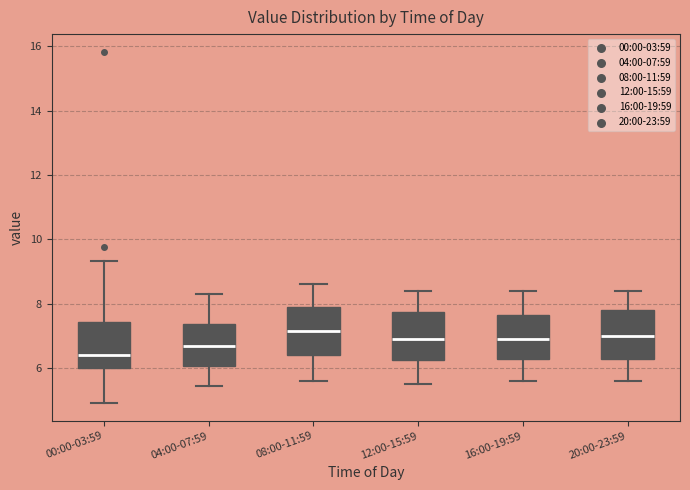

Where does the median line of the box for 16:00-19:59 sit on the y-axis? The values are not printed on the chart, so give them approximately, as read against the axis.

7.0